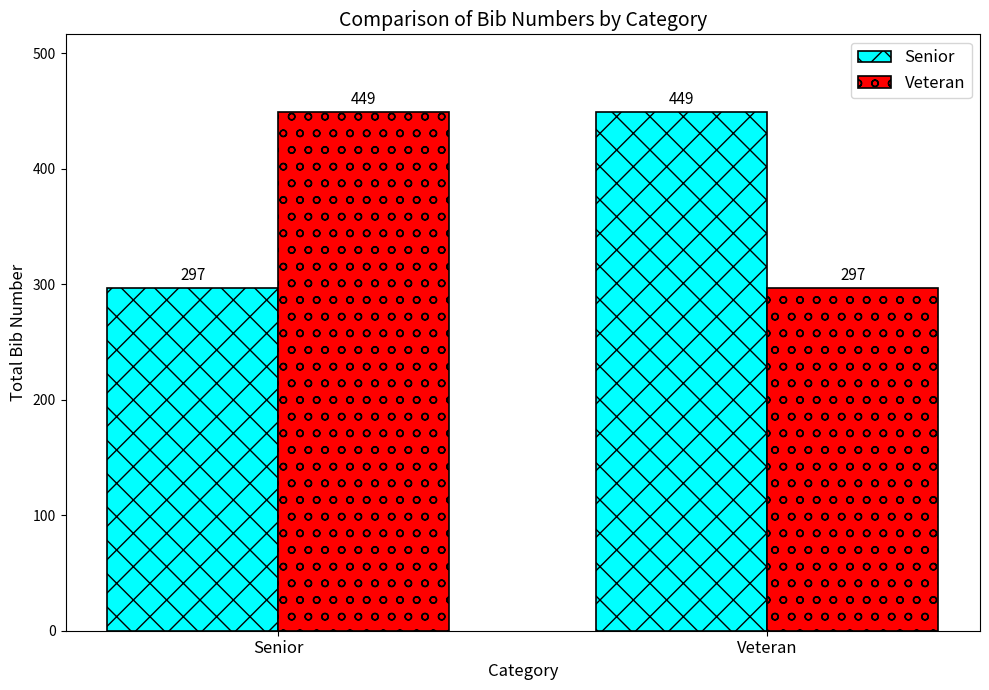

What is the difference between the Veteran values at Senior and Veteran?

152